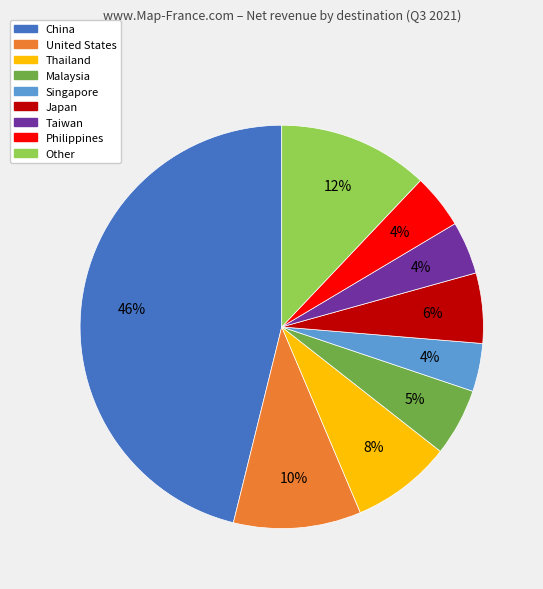

Do Philippines and Malaysia together represent more than half of the pie?

No